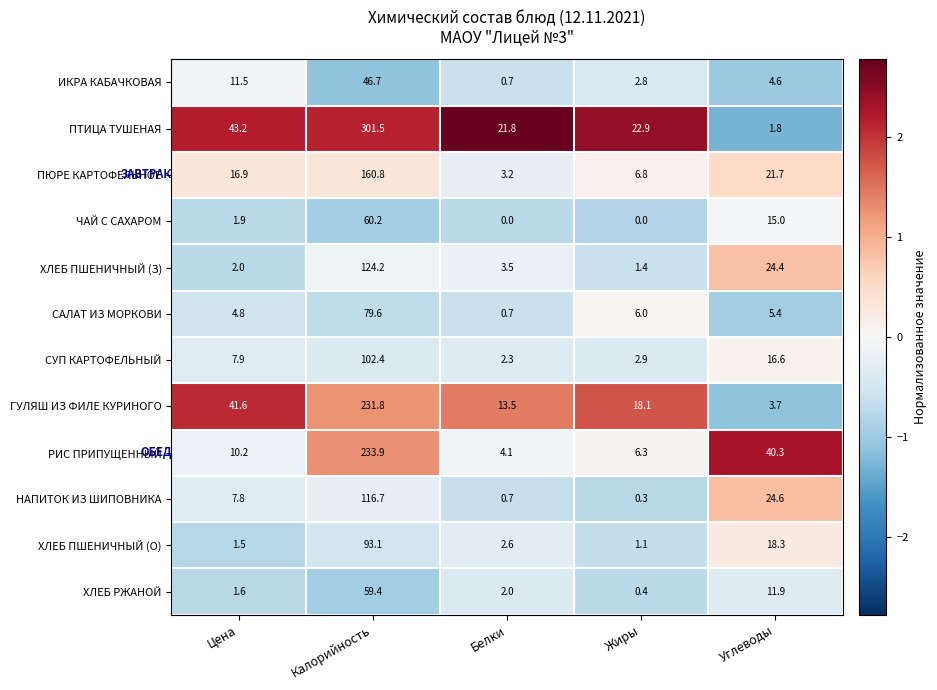

How many values in the ЧАЙ С САХАРОМ series are below 1?

2